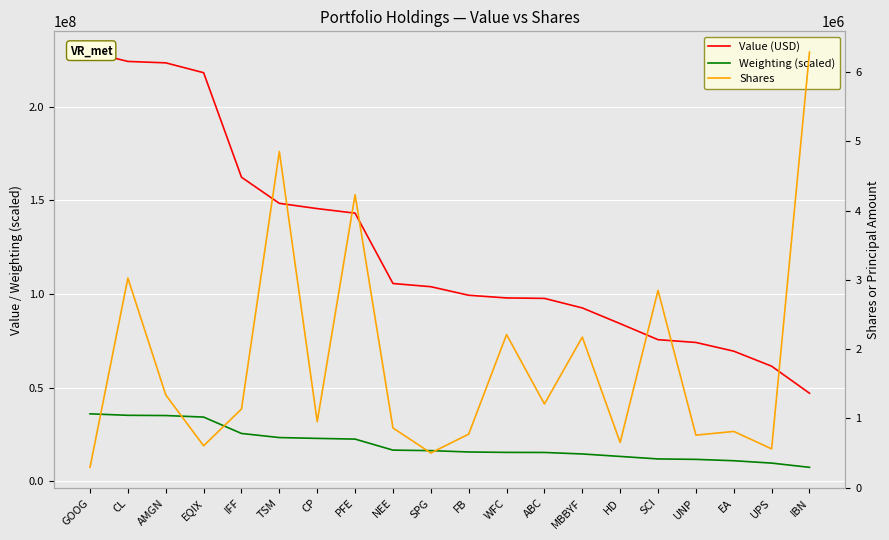

True or false: Value (USD) and Weighting (scaled) cross at least once.

False